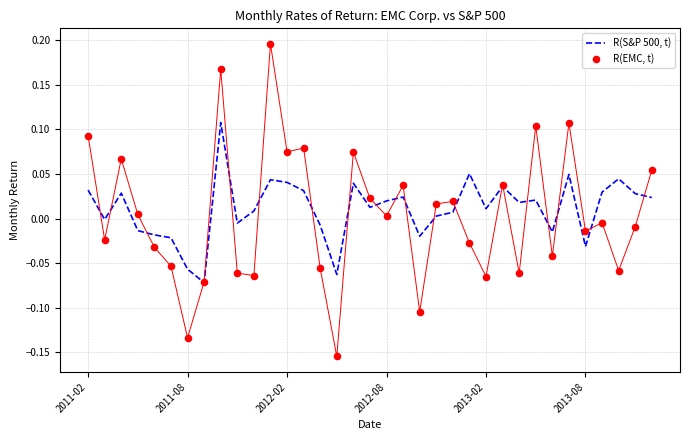

Which series has the largest Y range (max minus min)?

R(EMC, t)